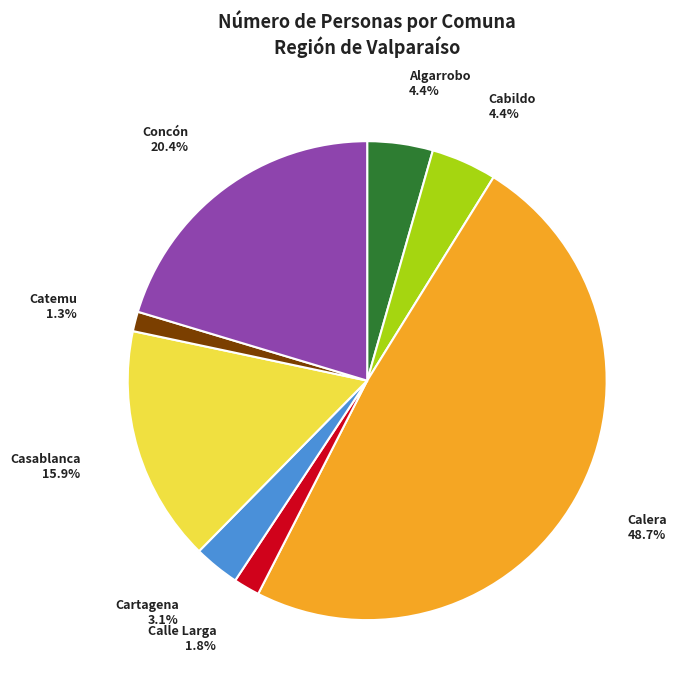

What percentage is the Calera slice, to the nearest percent?

49%